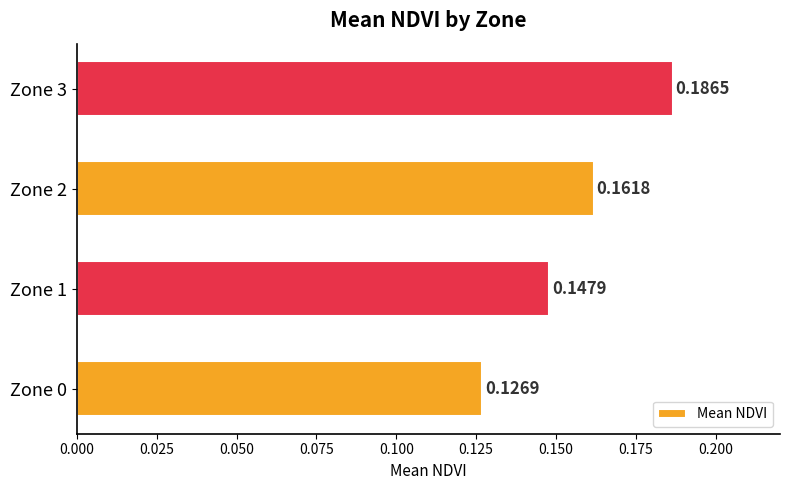

Rank the categories by value from lowest to highest.

Zone 0, Zone 1, Zone 2, Zone 3